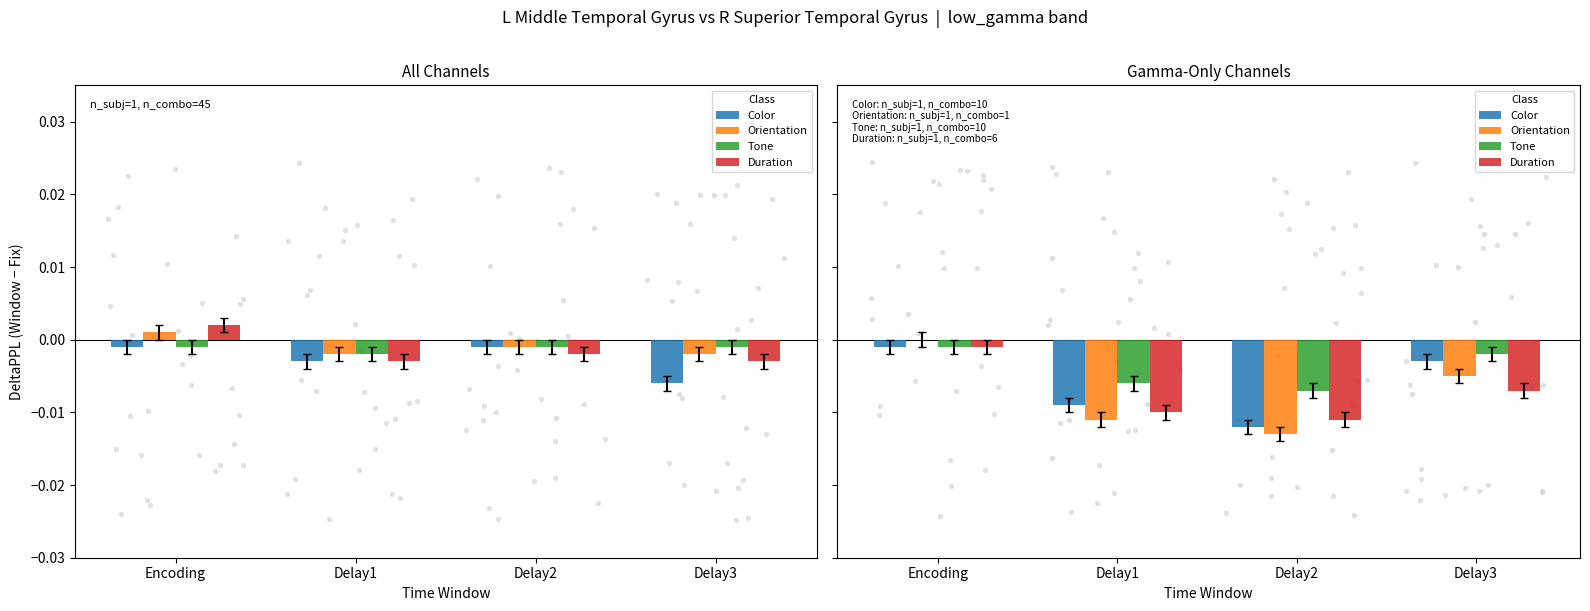

At which category is the sum across all series the highest?

Encoding